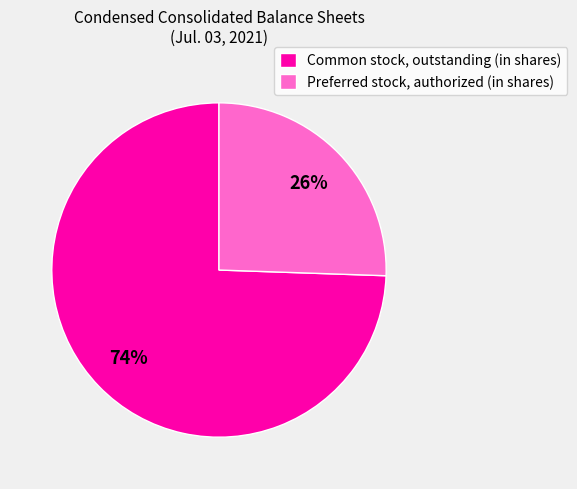

What is the smallest slice in the pie chart?

Preferred stock, authorized (in shares)